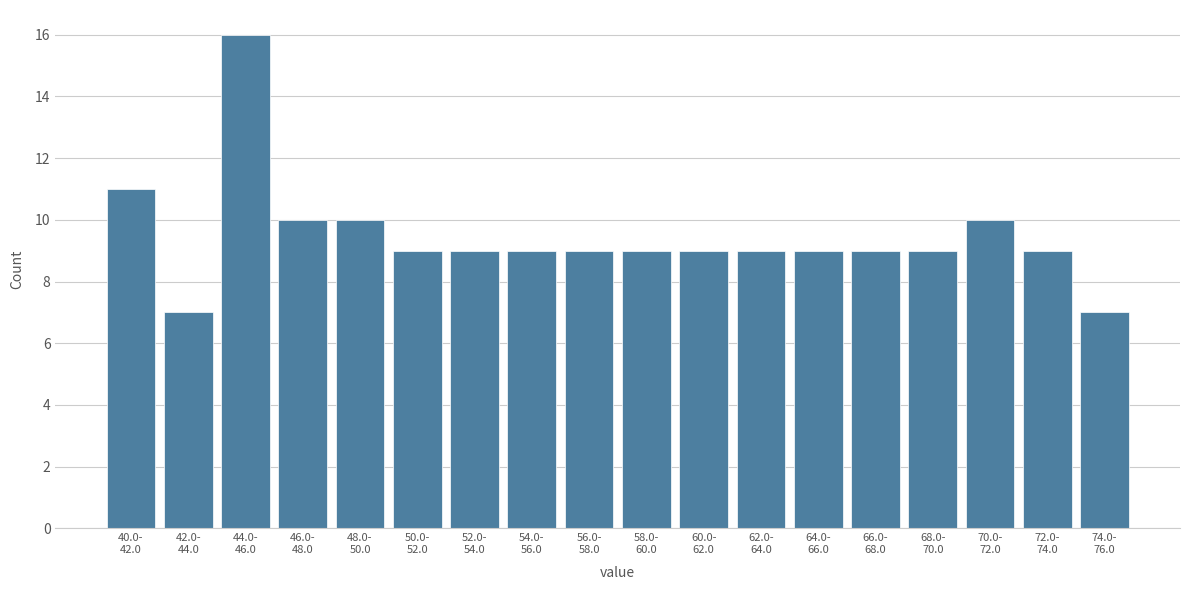

Reading left to right, what are all the values shown in this chart?

11	7	16	10	10	9	9	9	9	9	9	9	9	9	9	10	9	7